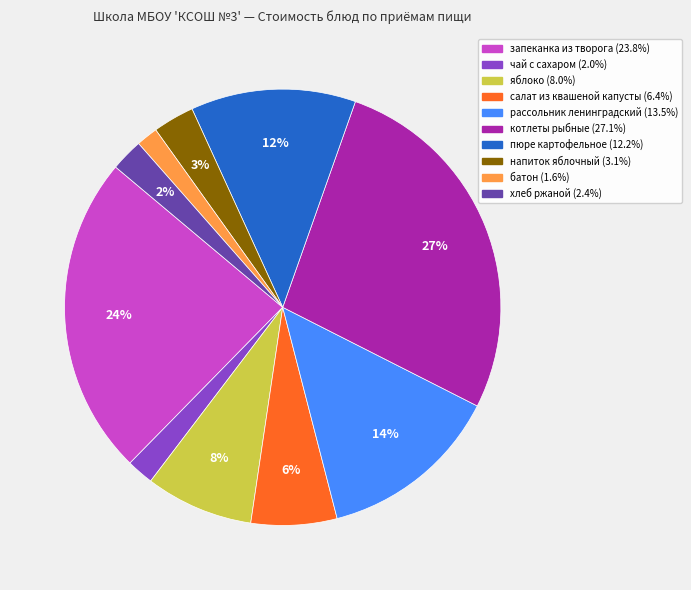

How many segments does this pie chart have?

10